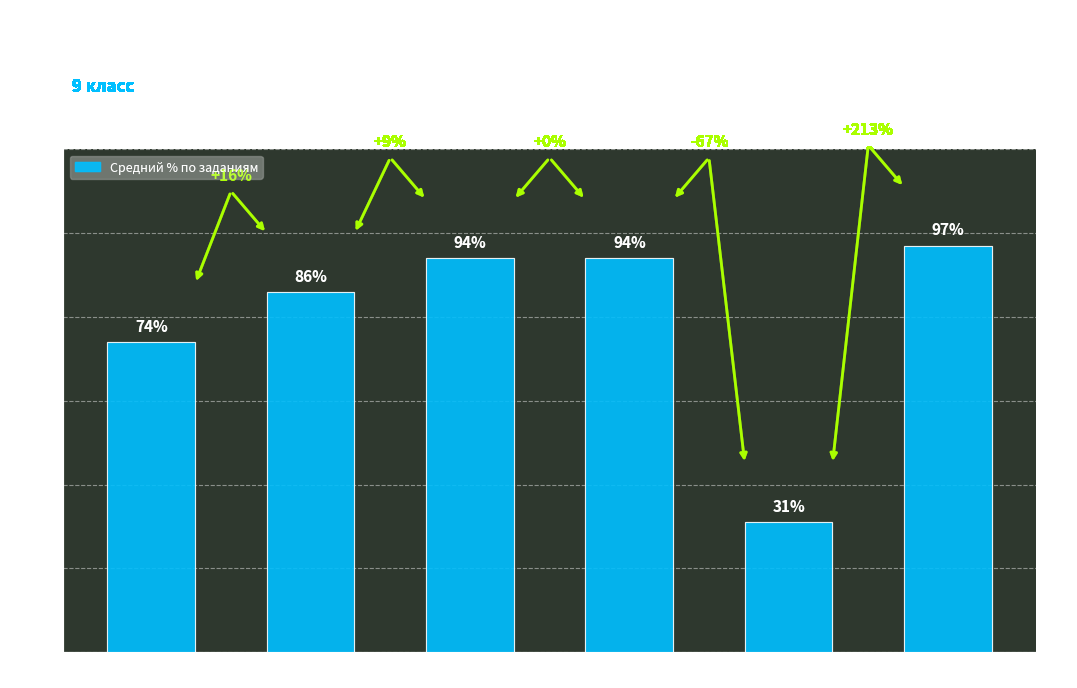

How many distinct data groups are displayed?

1